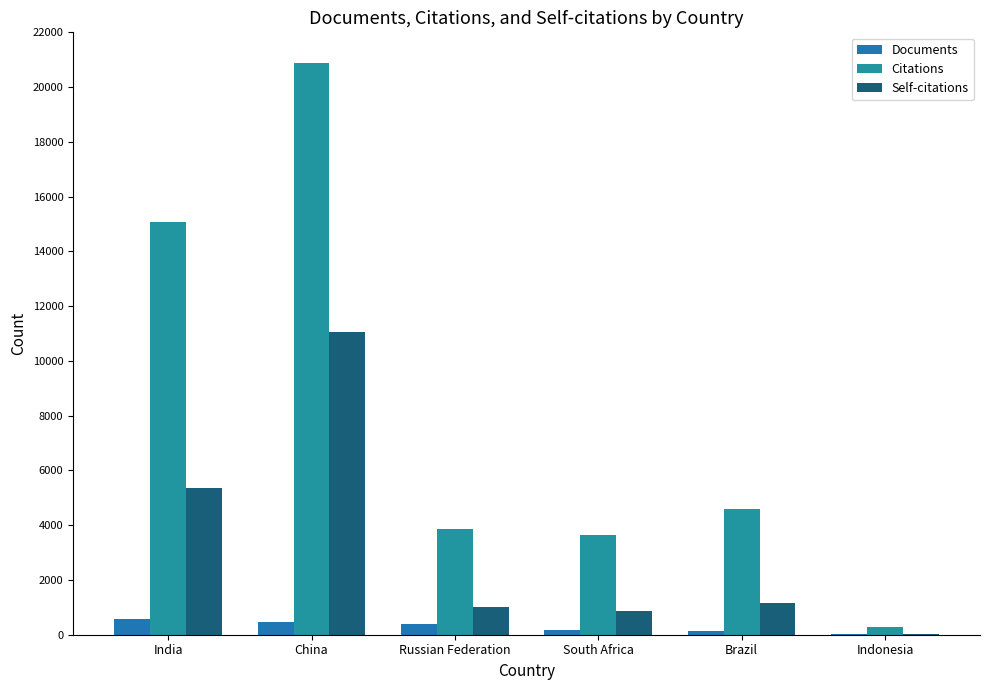

Are the bars grouped side by side (vs. stacked)?

Yes